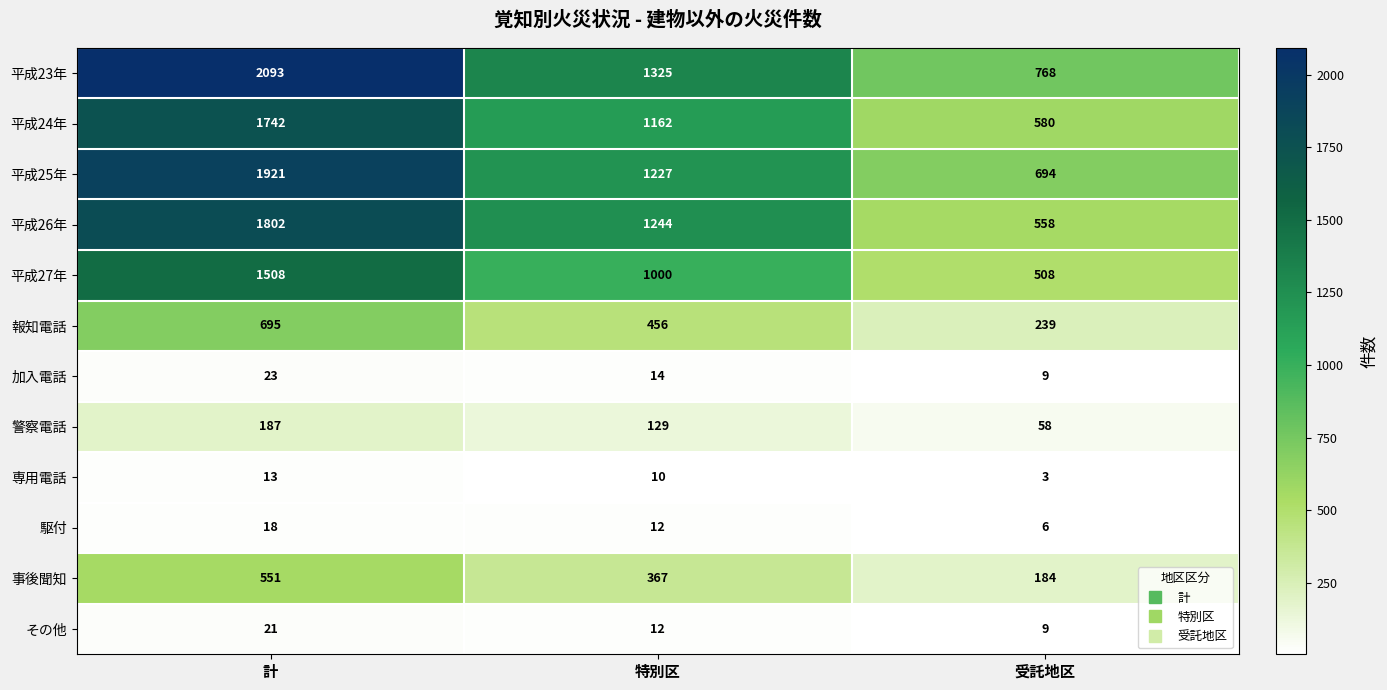

True or false: 平成23年 has a value of 3654 at 計.

False